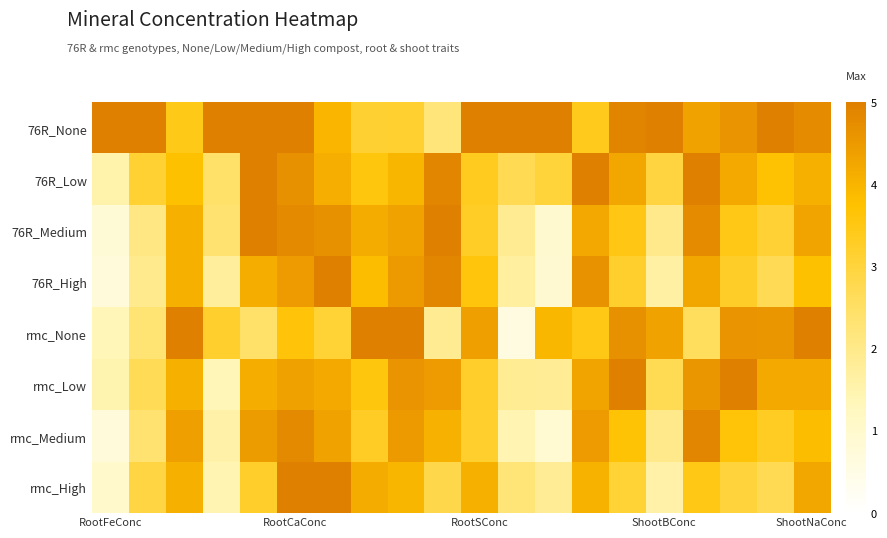

At which category does the chart reach its peak across all series?

RootFeConc